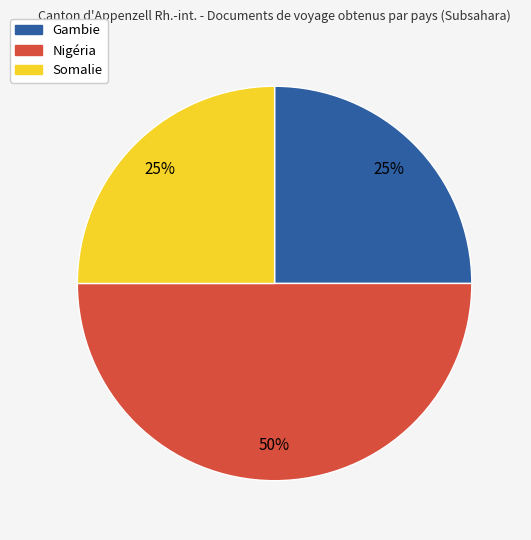

Approximately how many times larger is the value at Gambie compared to Somalie?

1.0